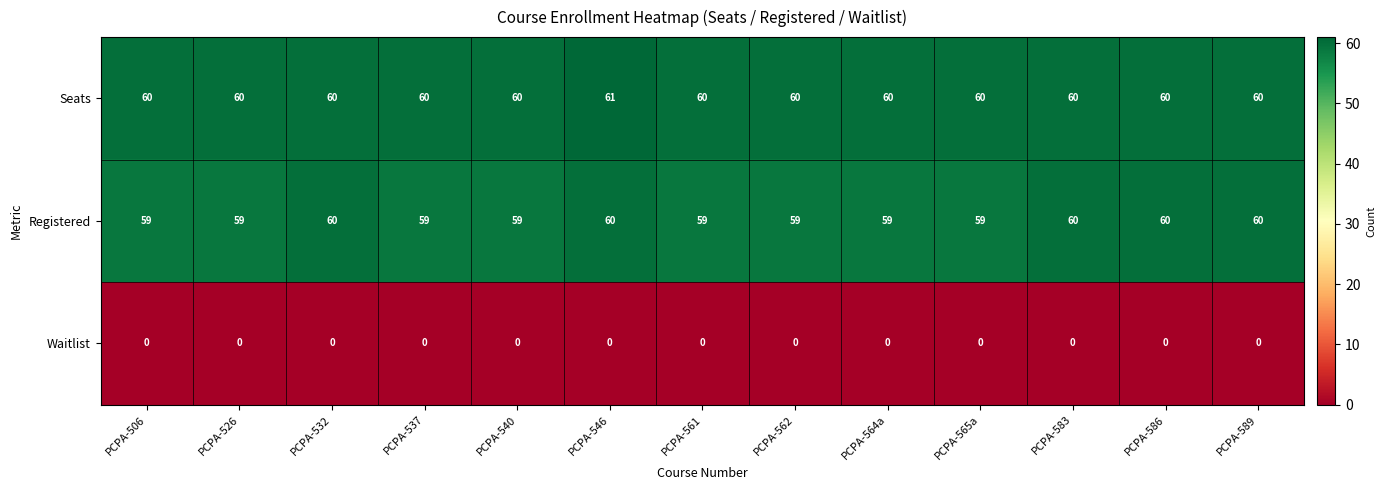

At how many categories does at least one series exceed 14?

13